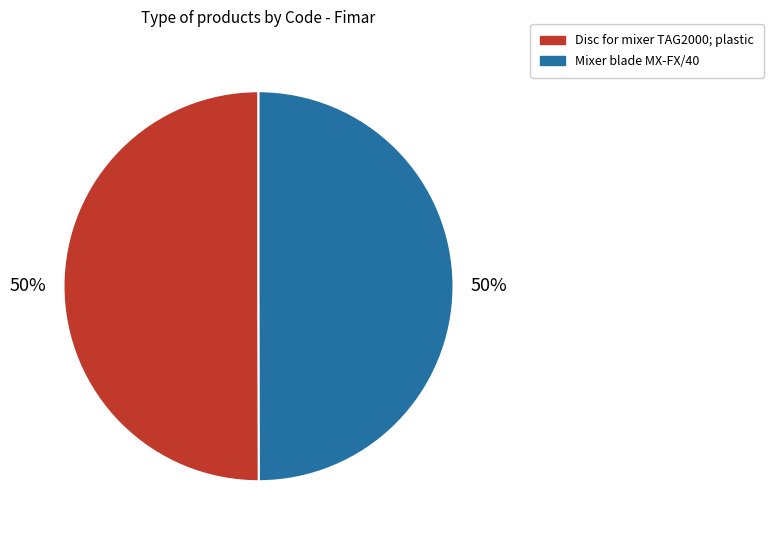

What is the ratio of the value at Disc for mixer TAG2000; plastic to the value at Mixer blade MX-FX/40?

1.0